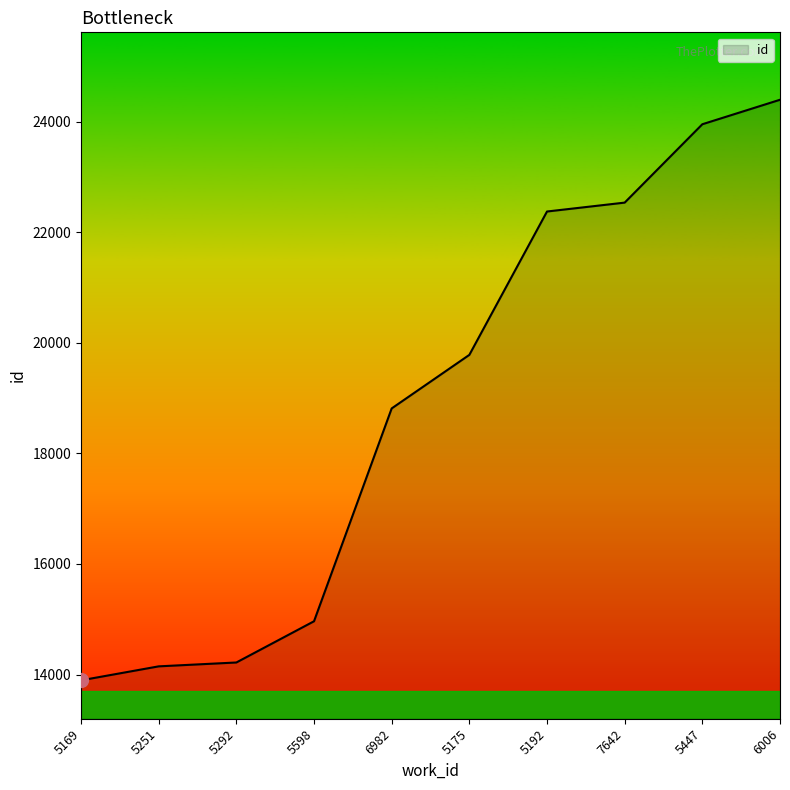

Reading right to left, transcribe all the data shown in this chart.

24400	23957	22539	22378	19784	18815	14964	14218	14148	13895